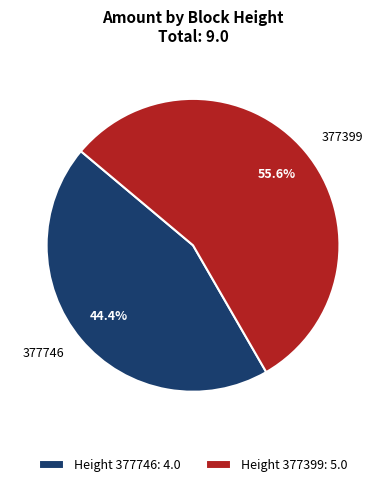

What percentage is the 377746 slice, to the nearest percent?

44%